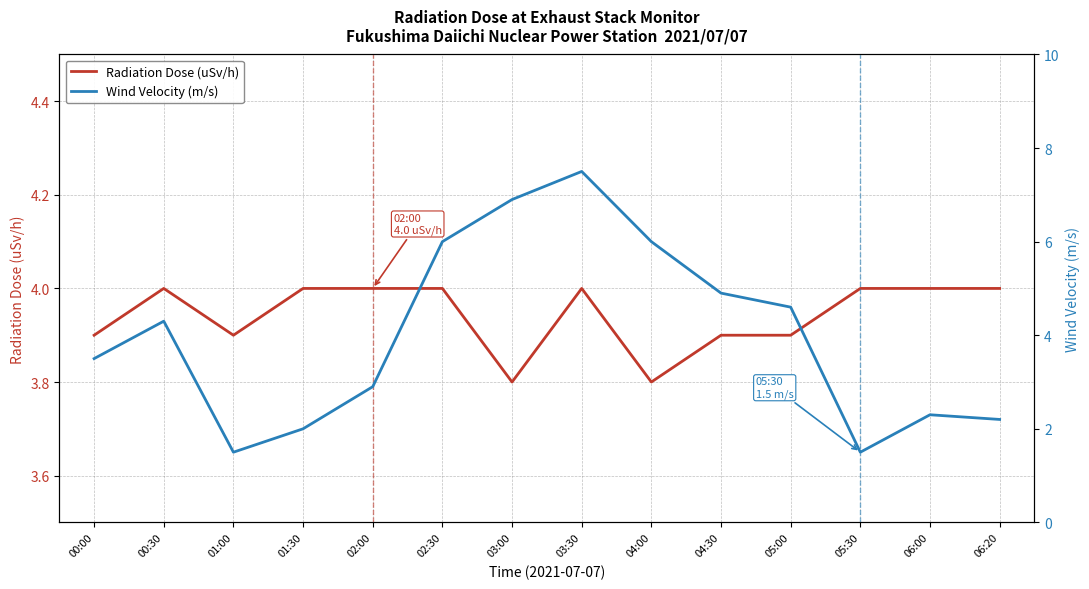

What is the sum of all Radiation Dose (uSv/h) values?

55.2